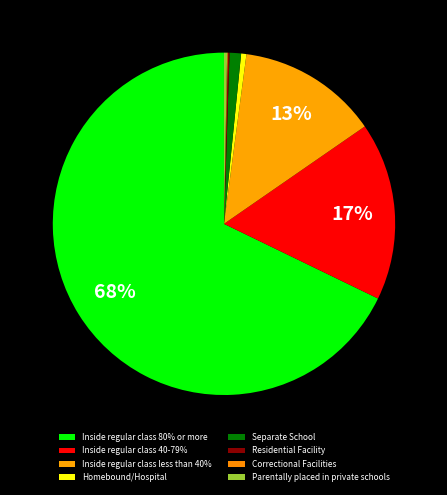

To the nearest percent, what is the difference between the largest and smallest slice percentages?

68%